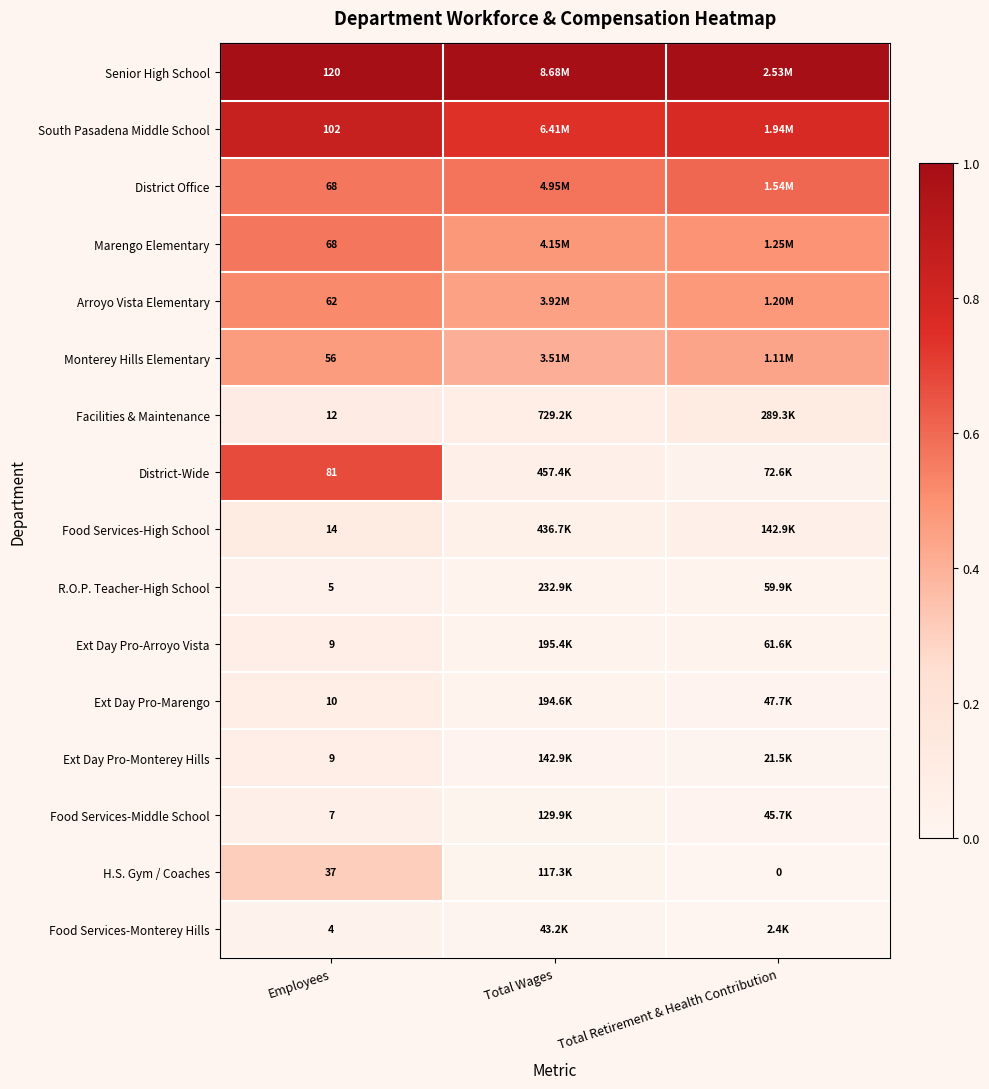

At how many categories does at least one series exceed 0?

3